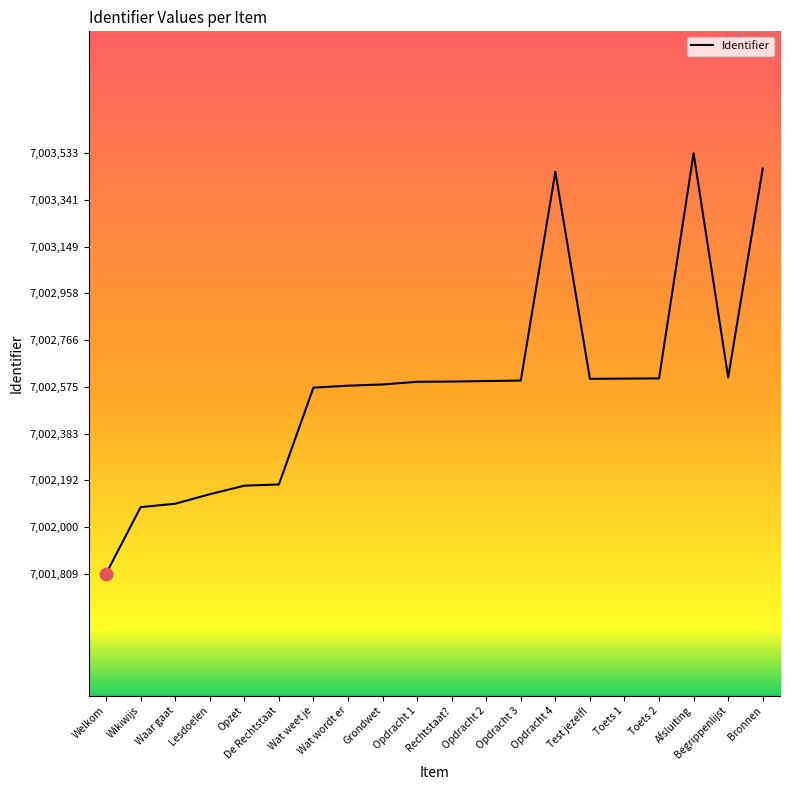

Between Afsluiting and Opdracht 2, which is larger?

Afsluiting